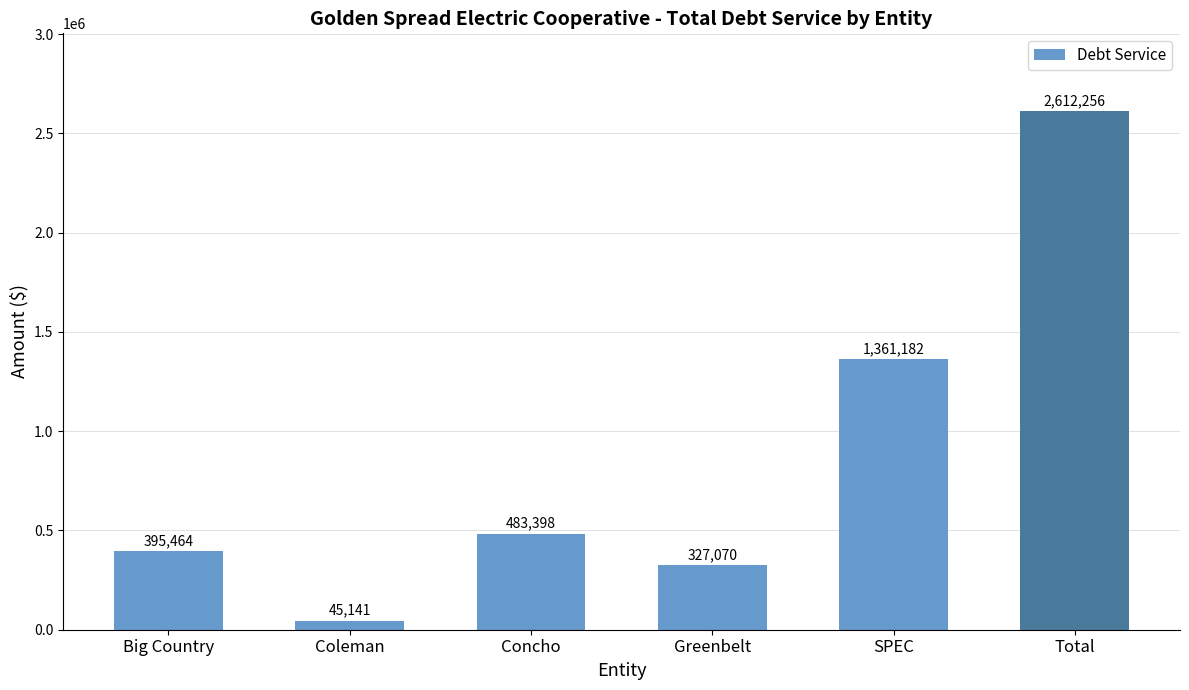

Rank the categories by value from lowest to highest.

Coleman, Greenbelt, Big Country, Concho, SPEC, Total